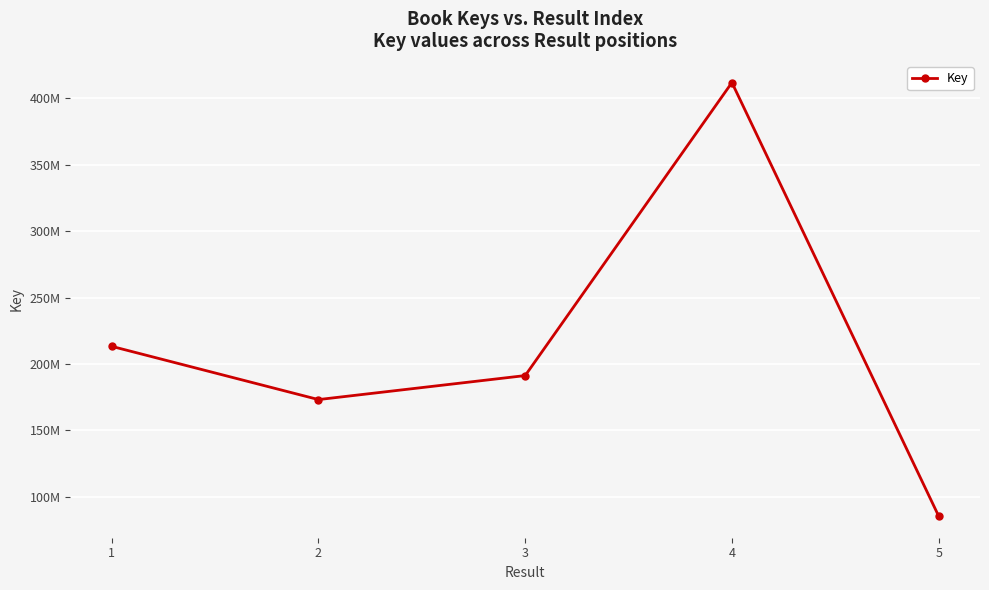

What is the difference between the values at 1 and 3?

22006929